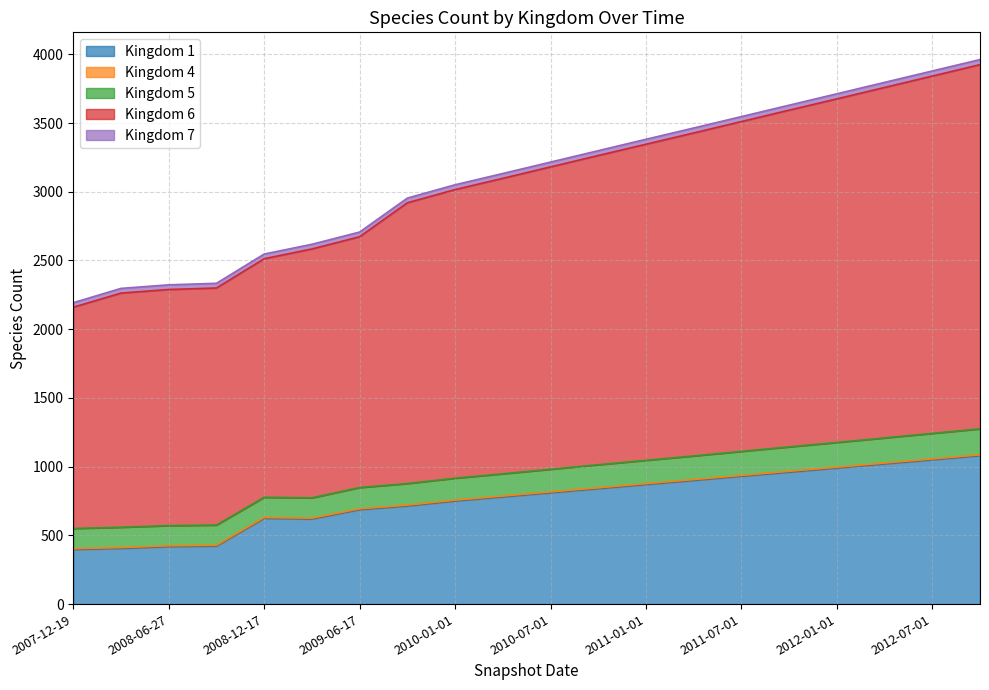

Does the chart have visible grid lines?

Yes